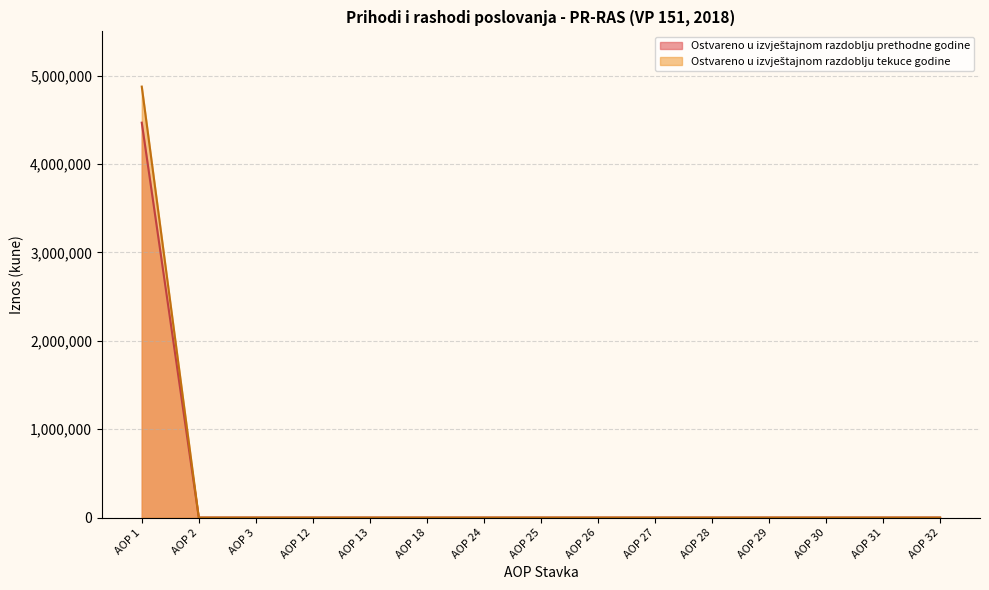

At which category is the sum across all series the highest?

AOP 1